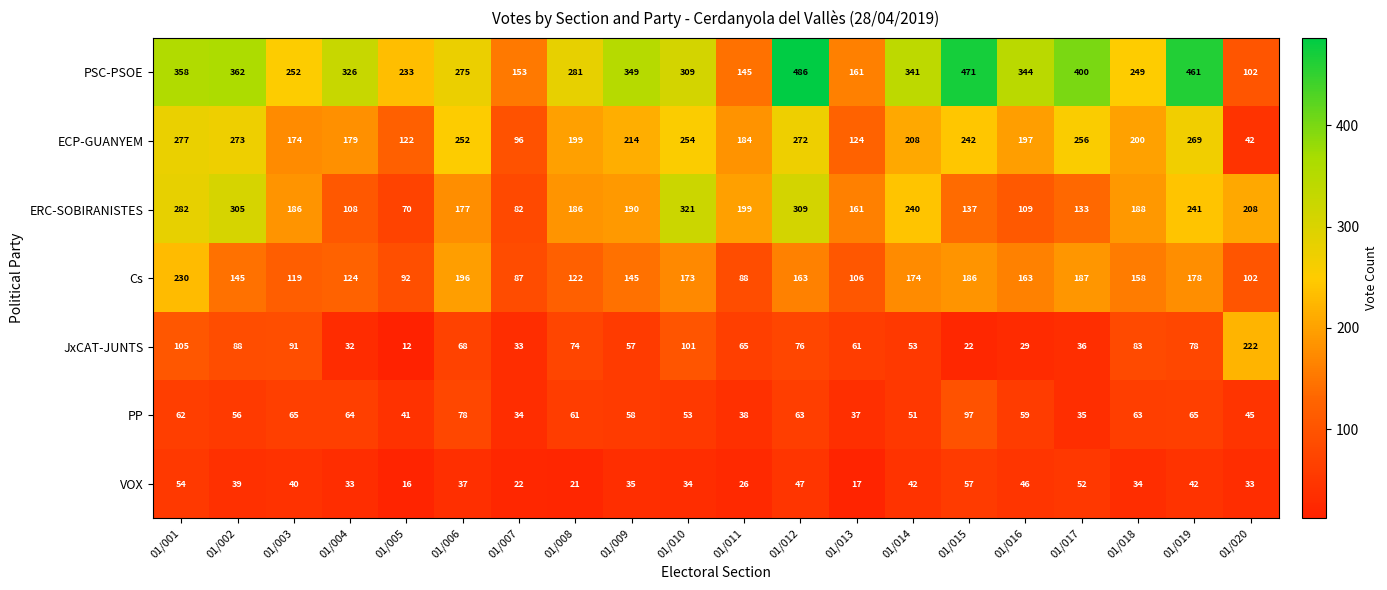

Read the PSC-PSOE value at 01/001, to the nearest 10.

360